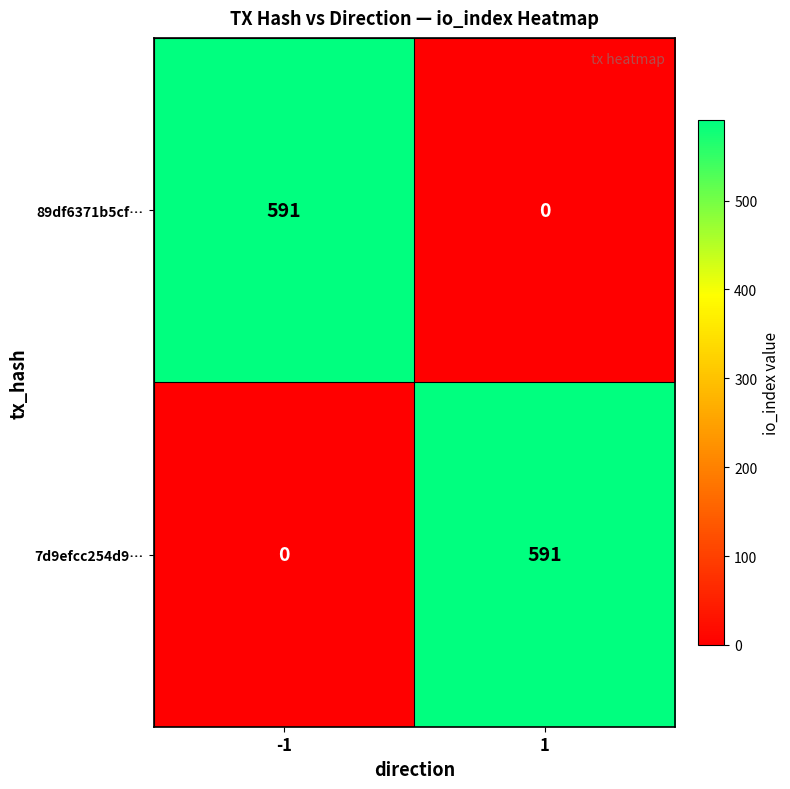

How many distinct data groups are displayed?

2